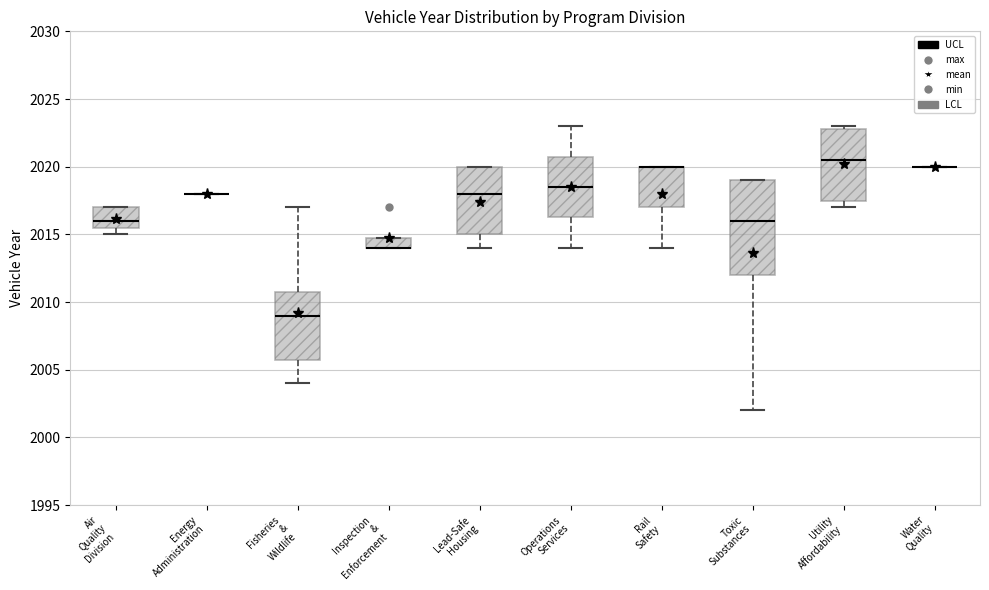

Reading left to right, read every box against the y-axis: the position of its median line, the range the box covers, and the ends of its whiskers. The values are not printed on the chart, so give them approximately, as read against the axis.

Air Quality Division: median 2016.0, box 2015.5 to 2017.0, whiskers 2015.0 to 2017.0
Energy Administration: box collapsed to a line at 2018.0, whiskers 2018.0 to 2018.0
Fisheries & Wildlife: median 2009.0, box 2006.0 to 2011.0, whiskers 2004.0 to 2017.0
Inspection & Enforcement: median 2014.0 (drawn on the box's lower edge), box 2014.0 to 2015.0, whiskers 2014.0 to 2015.0
Lead-Safe Housing: median 2018.0, box 2015.0 to 2020.0, whiskers 2014.0 to 2020.0
Operations Services: median 2018.5, box 2016.5 to 2021.0, whiskers 2014.0 to 2023.0
Rail Safety: median 2020.0 (drawn on the box's upper edge), box 2017.0 to 2020.0, whiskers 2014.0 to 2020.0
Toxic Substances: median 2016.0, box 2012.0 to 2019.0, whiskers 2002.0 to 2019.0
Utility Affordability: median 2020.5, box 2017.5 to 2023.0, whiskers 2017.0 to 2023.0 (just above the box's upper edge)
Water Quality: box collapsed to a line at 2020.0, whiskers 2020.0 to 2020.0